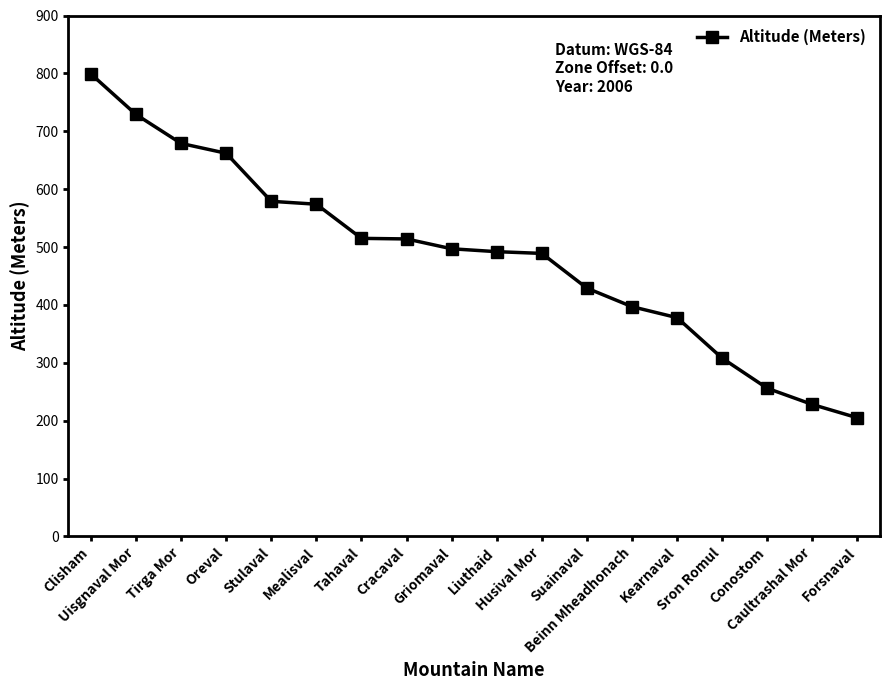

What is the label of the 16th point from the right?

Tirga Mor